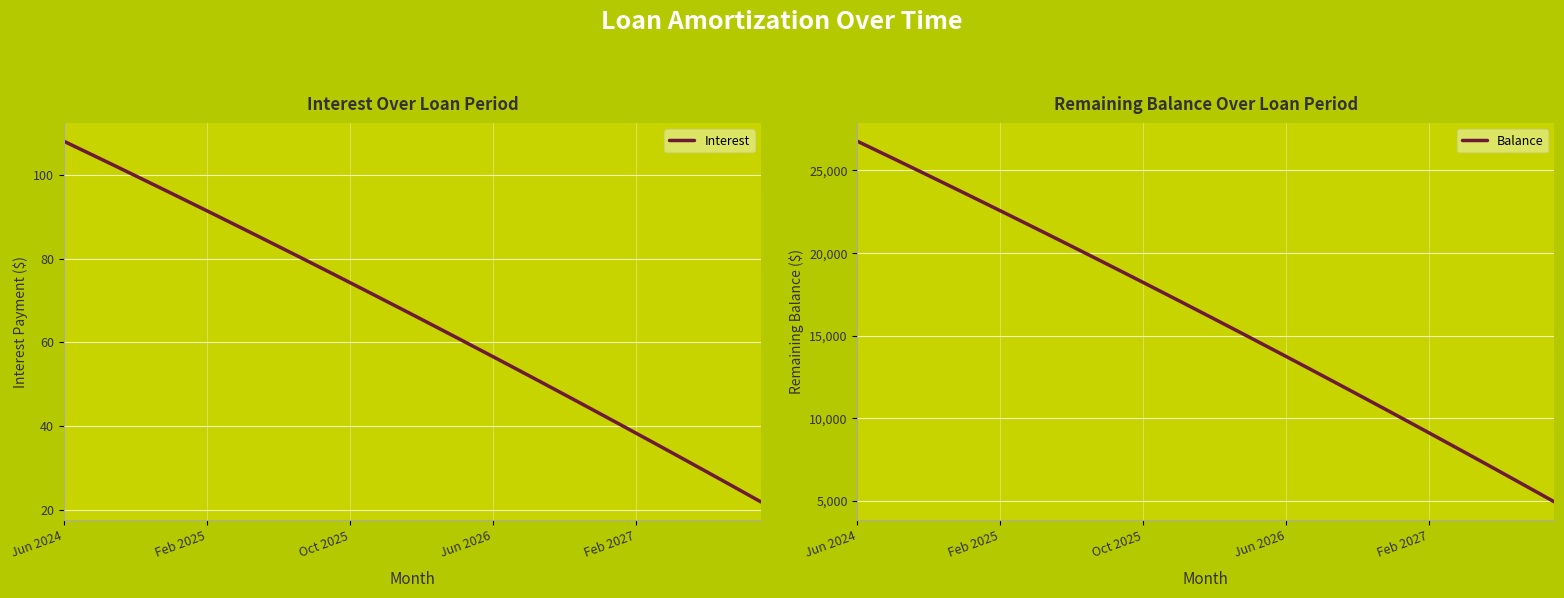

What is the value of the Balance point at the 39th from the left?

5519.0